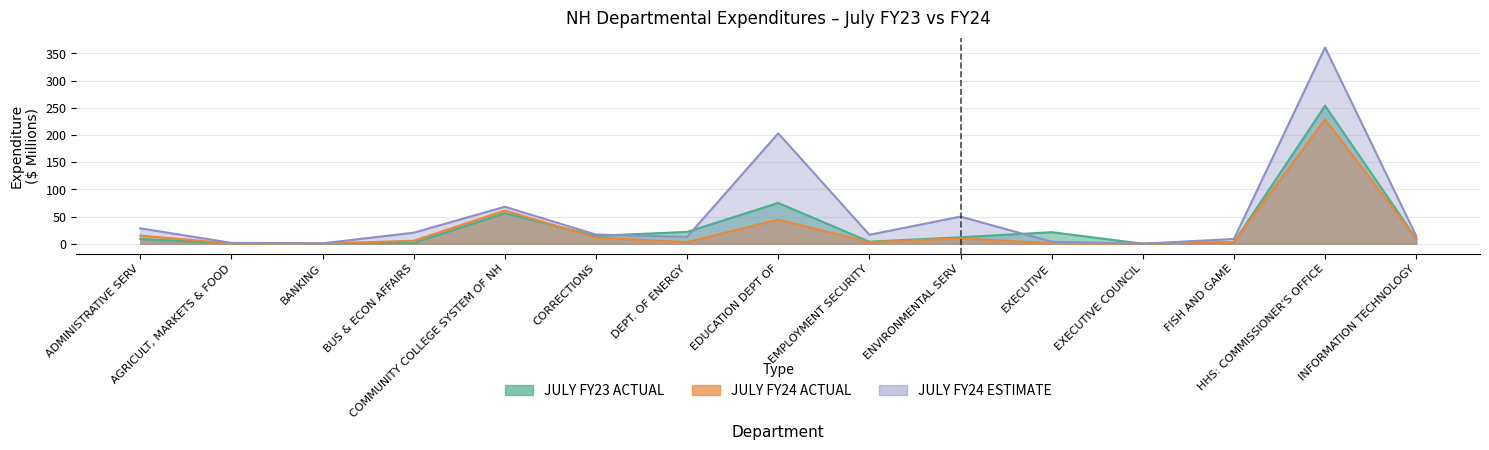

What is the approximate value of JULY FY23 ACTUAL at CORRECTIONS?

14.5